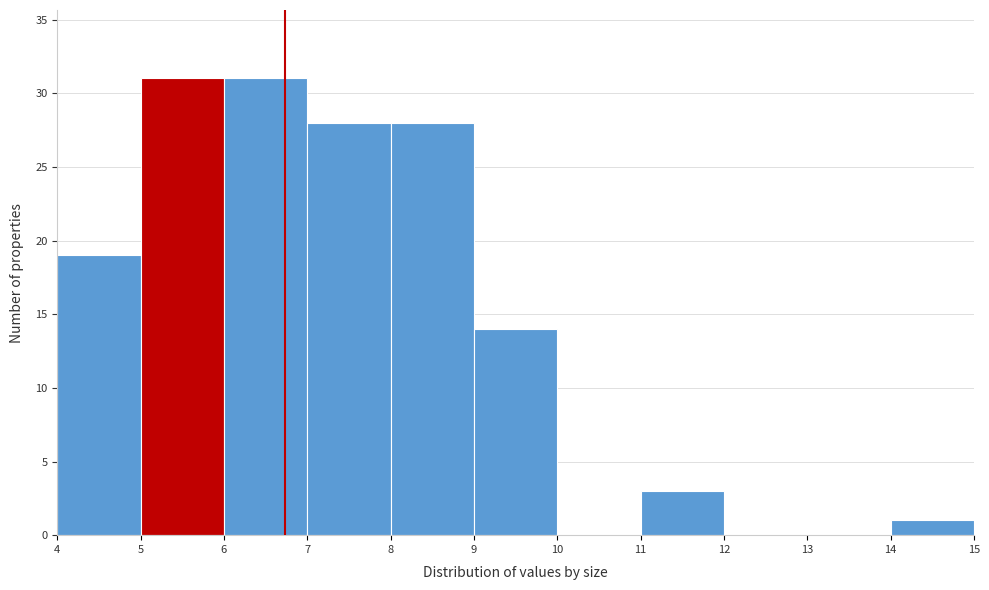

How tall is the bar that spans 8 to 9 on the x-axis? The values are not printed on the chart, so give them approximately, as read against the axis.

28